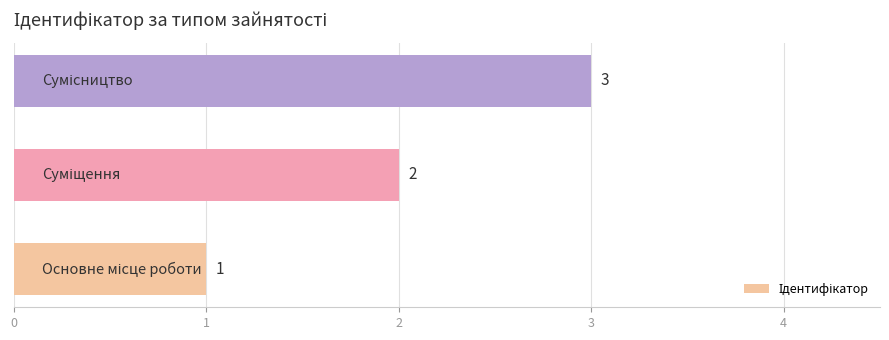

What is the maximum value shown in the chart?

3